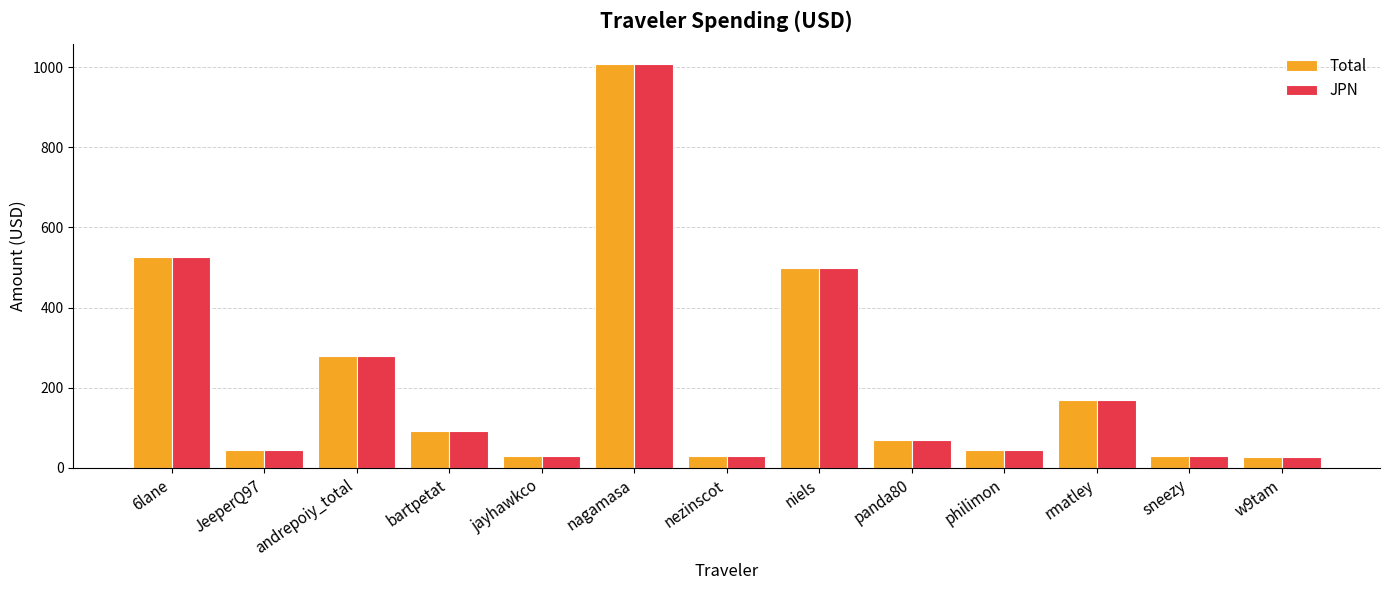

What is the average value of the Total series?

219.4